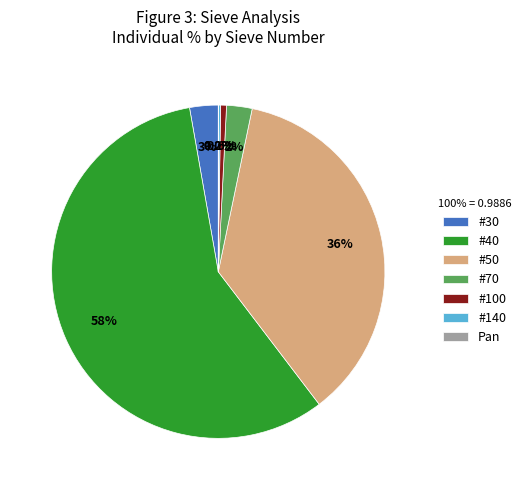

Between #50 and #30, which is larger?

#50